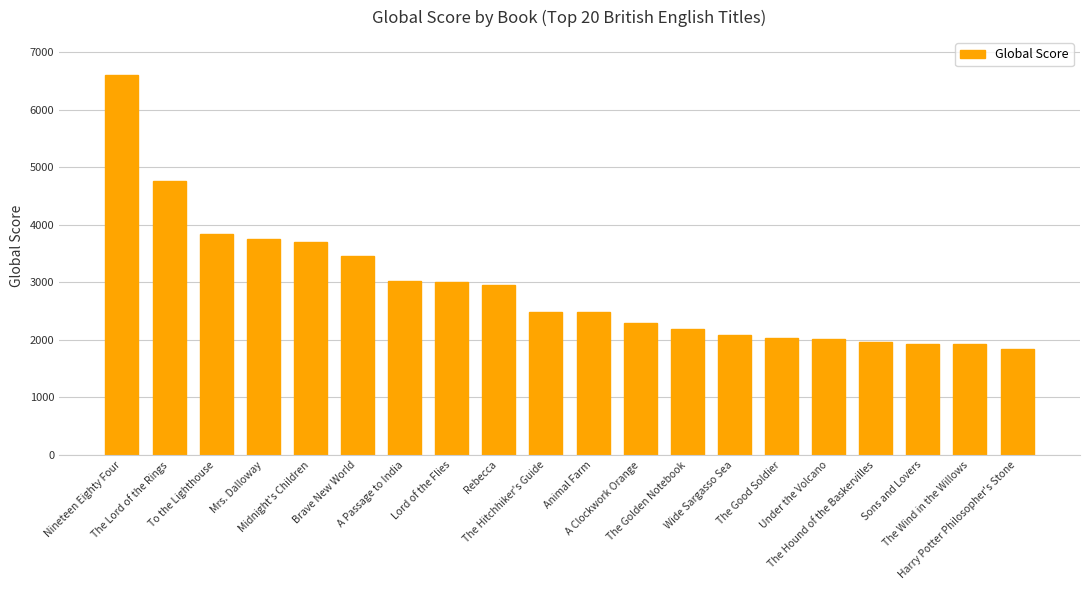

What is the label of the 3rd bar from the right?

Sons and Lovers